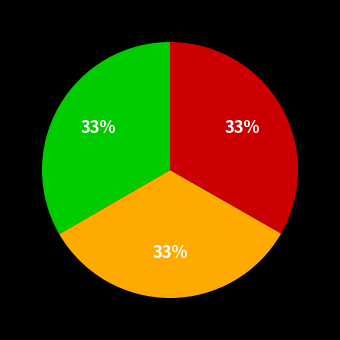

Is there any slice that represents more than half of the pie?

No